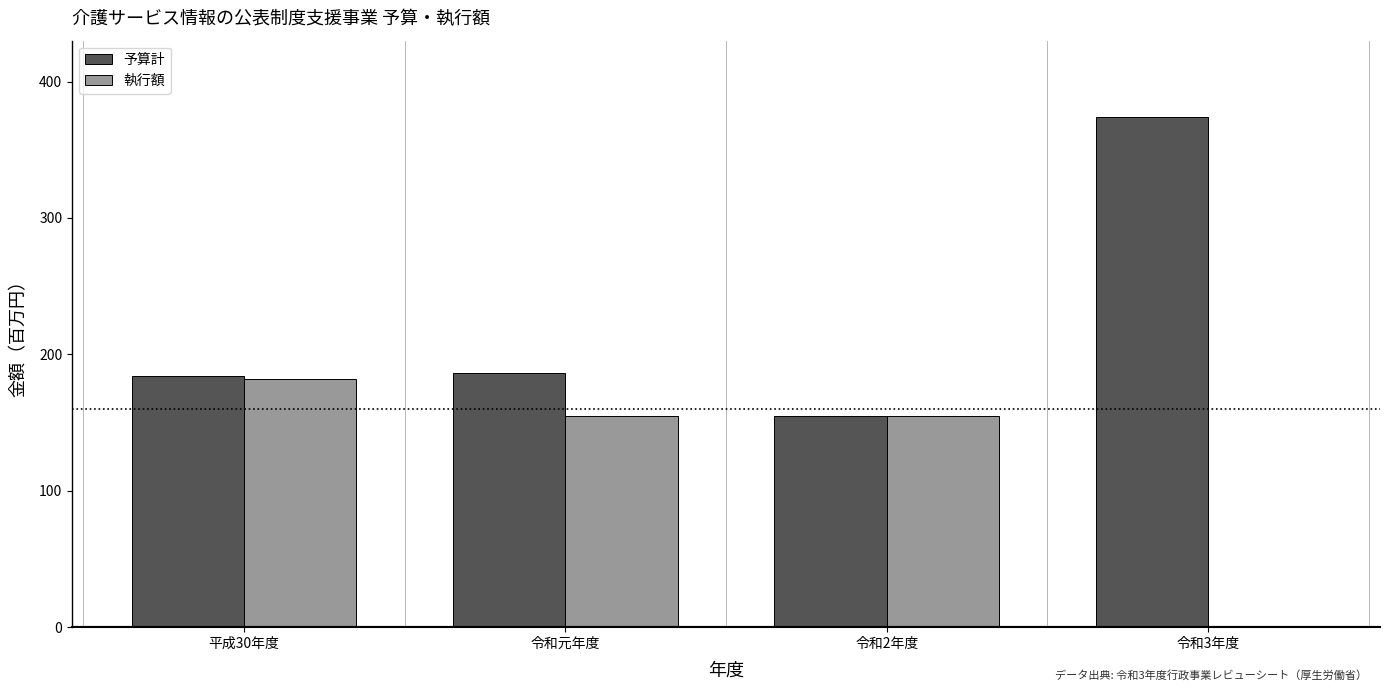

Reading left to right, what are all the values shown in this chart?

予算計: 平成30年度=184	令和元年度=186	令和2年度=155	令和3年度=374
執行額: 平成30年度=182	令和元年度=155	令和2年度=155	令和3年度=0